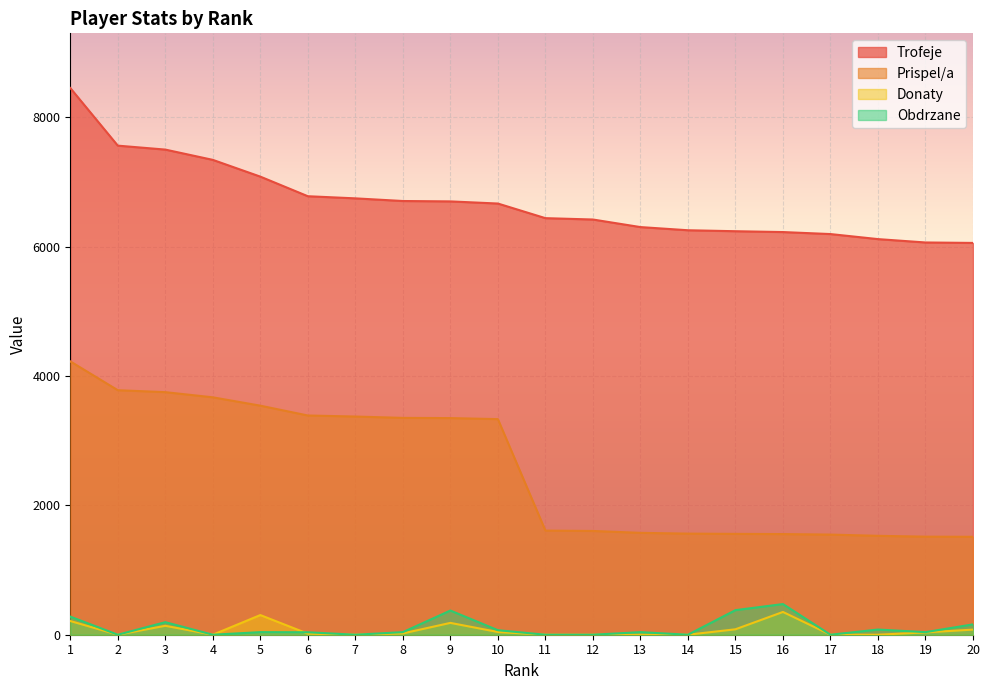

At how many categories does at least one series exceed 5876?

20